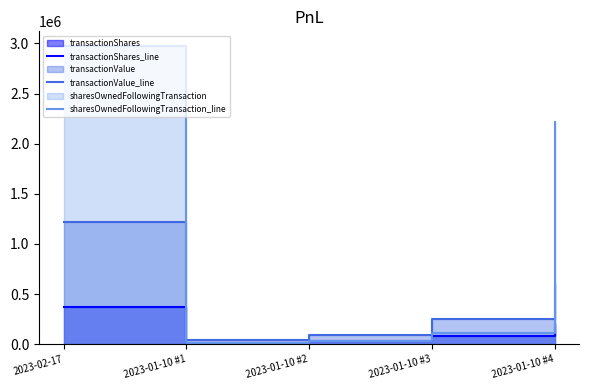

True or false: transactionShares_line has a value of 83350 at 2023-01-10 #3.

True